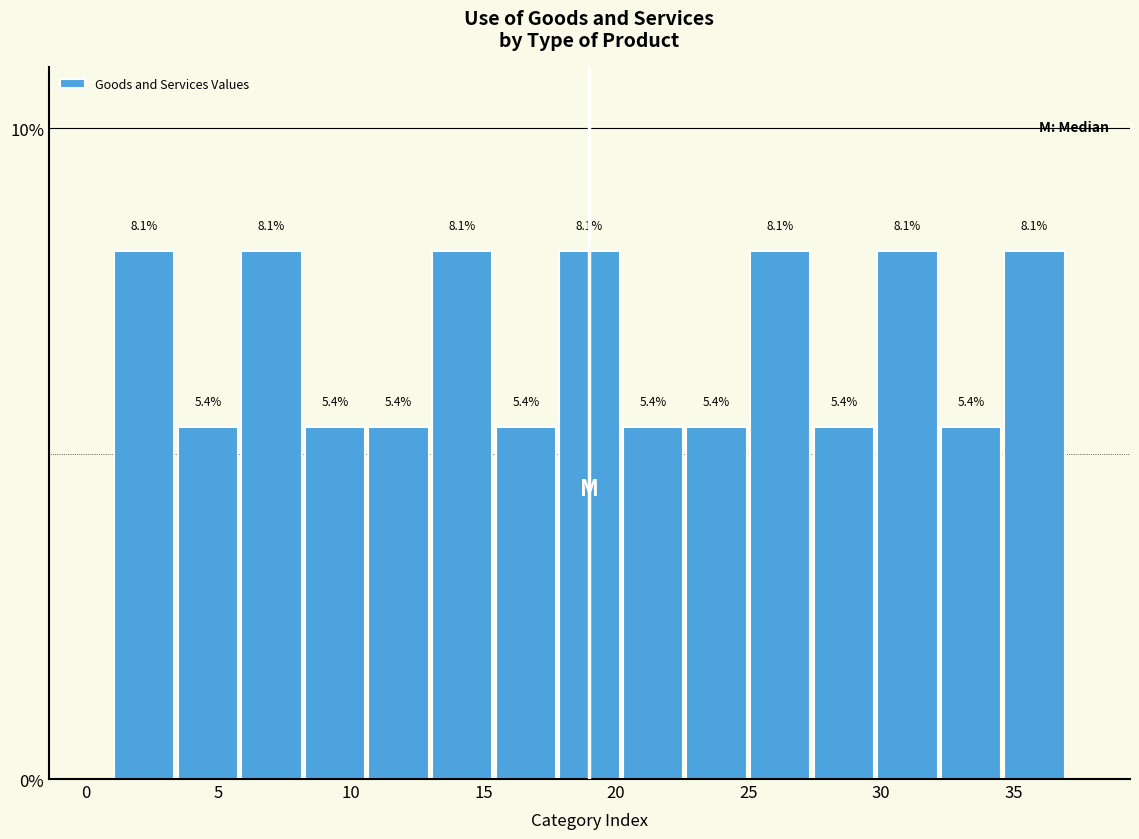

Reading left to right, list every bar in this chart as the range it spans on the x-axis followed by its height. The bar edges are not printed on the chart, so give them approximately, as read against the axis.

1.0 to 3.4: 8.1
3.4 to 5.8: 5.4
5.8 to 8.2: 8.1
8.2 to 10.6: 5.4
10.6 to 13.0: 5.4
13.0 to 15.4: 8.1
15.4 to 17.8: 5.4
17.8 to 20.2: 8.1
20.2 to 22.6: 5.4
22.6 to 25.0: 5.4
25.0 to 27.4: 8.1
27.4 to 29.8: 5.4
29.8 to 32.2: 8.1
32.2 to 34.6: 5.4
34.6 to 37.0: 8.1